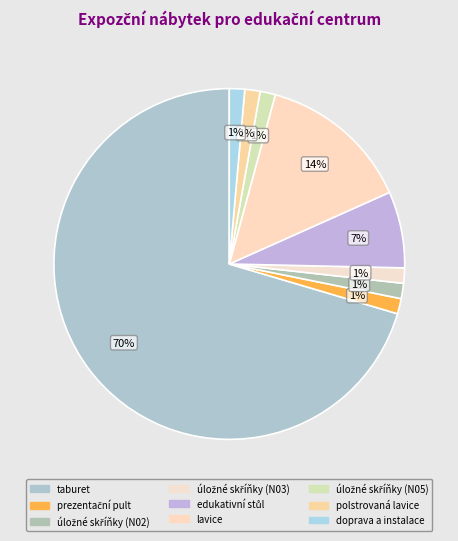

Count the number of slices in the pie.

9